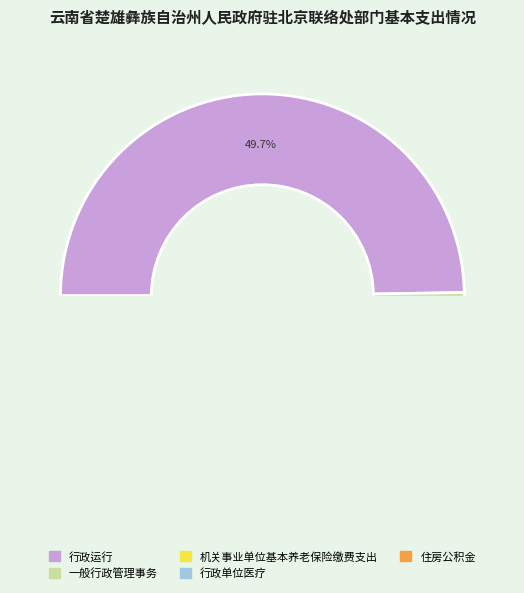

How many slices are in this pie chart?

5